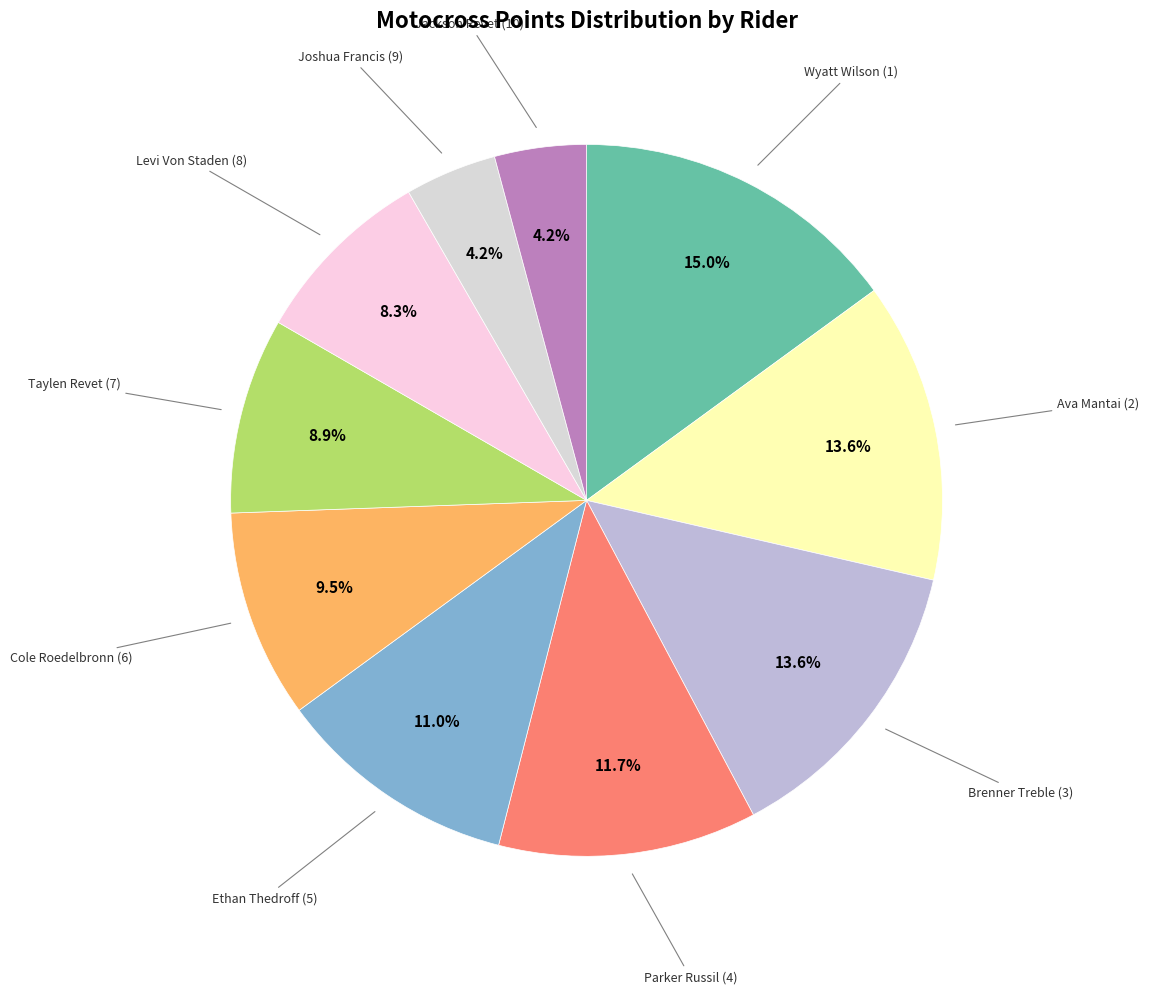

Which slice is the largest?

Wyatt Wilson (1)